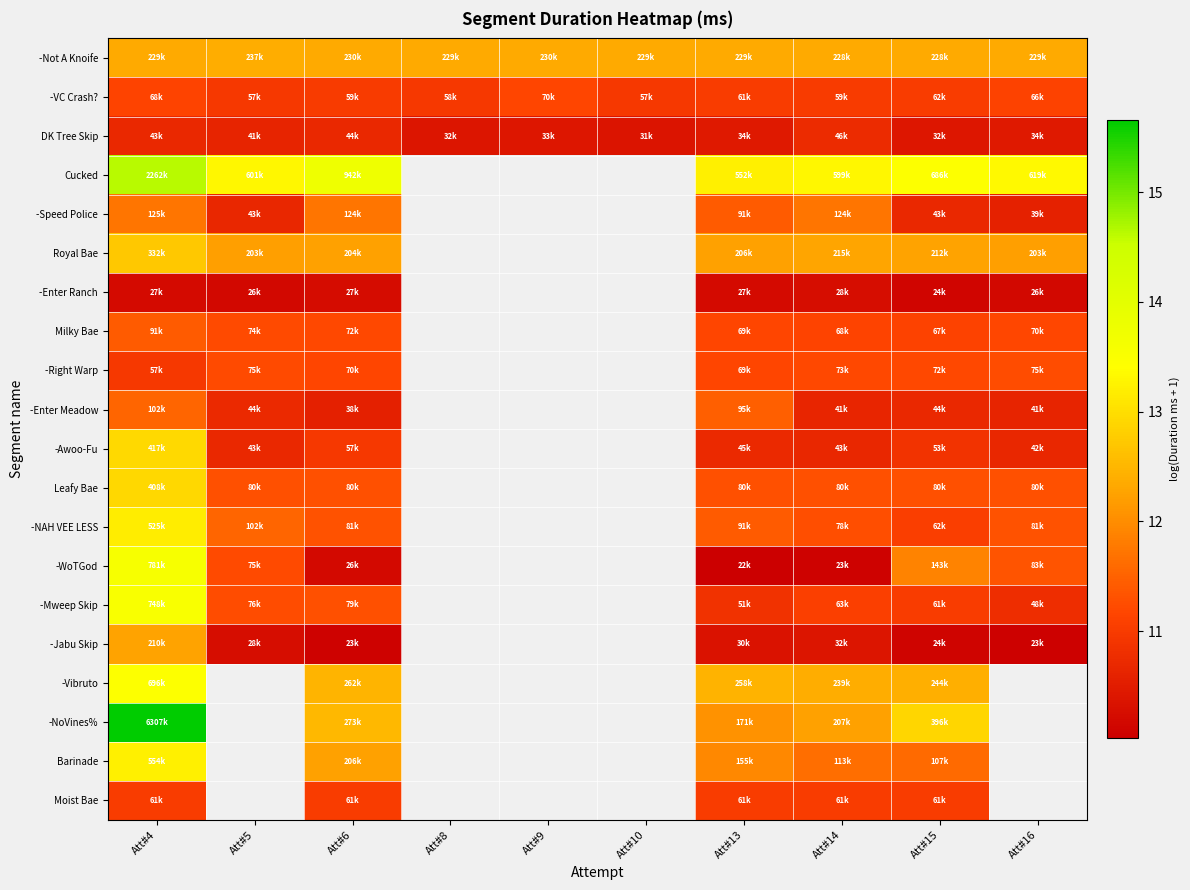

At Att#14, list the series in order from smallest to largest.

-WoTGod, -Enter Ranch, -Jabu Skip, -Enter Meadow, -Awoo-Fu, DK Tree Skip, -VC Crash?, Moist Bae, -Mweep Skip, Milky Bae, -Right Warp, -NAH VEE LESS, Leafy Bae, Barinade, -Speed Police, -NoVines%, Royal Bae, -Not A Knoife, -Vibruto, Cucked